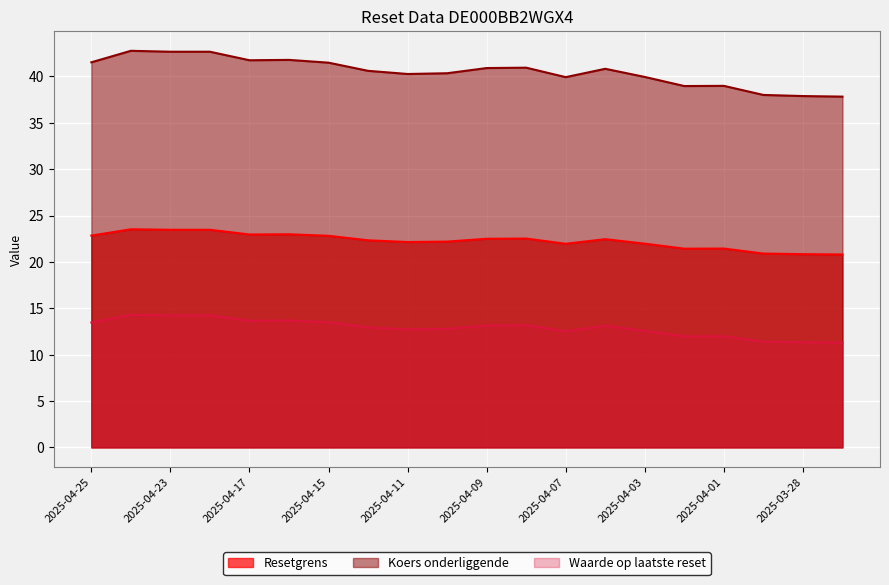

In Resetgrens, how many points are lower than both neighbors (excluding endpoints)?

4